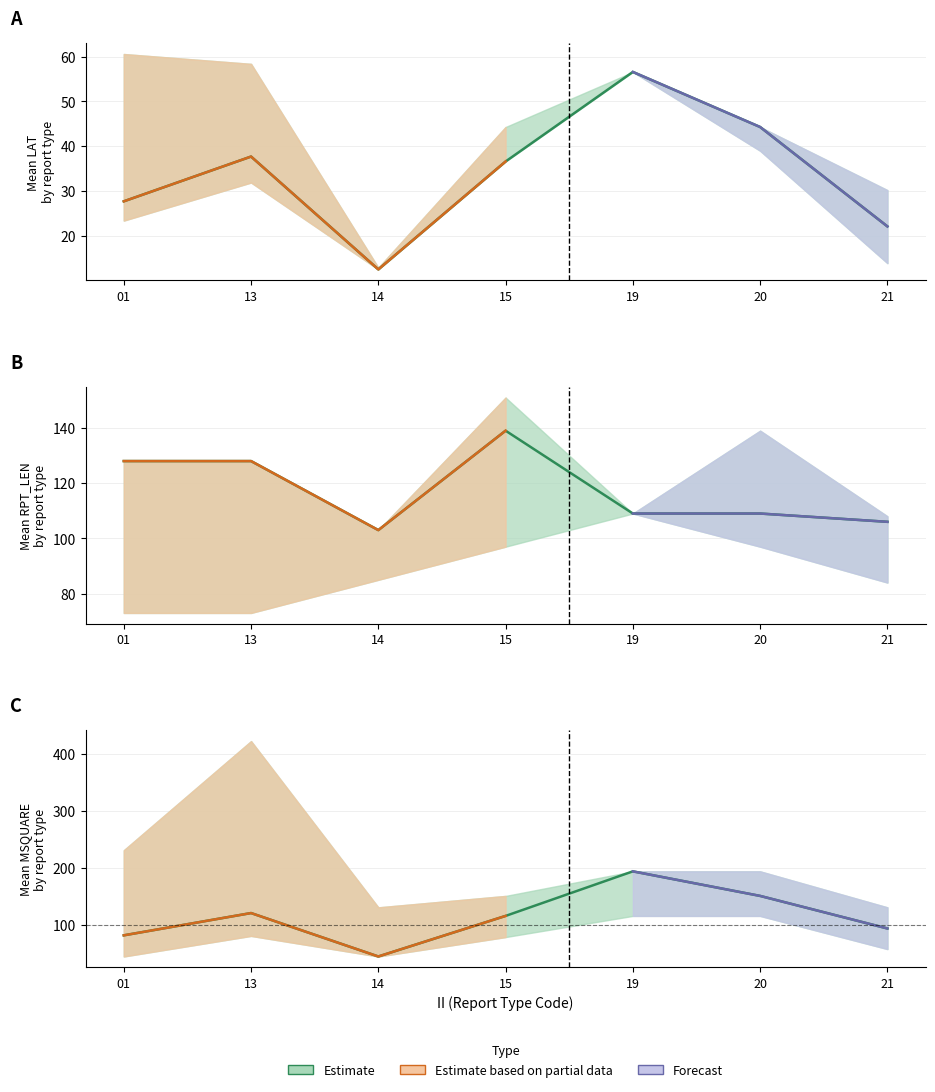

The Mean MSQUARE series shows 194.0 at 19. True or false?

True